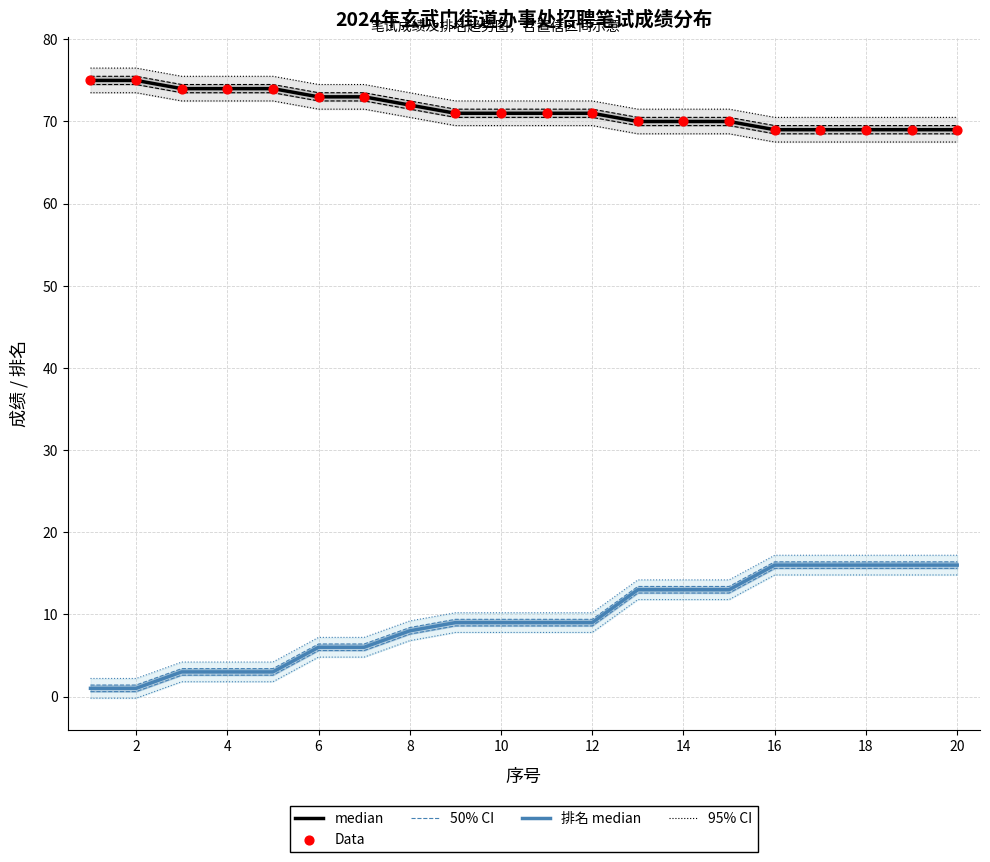

Which series reaches the maximum Y coordinate?

median